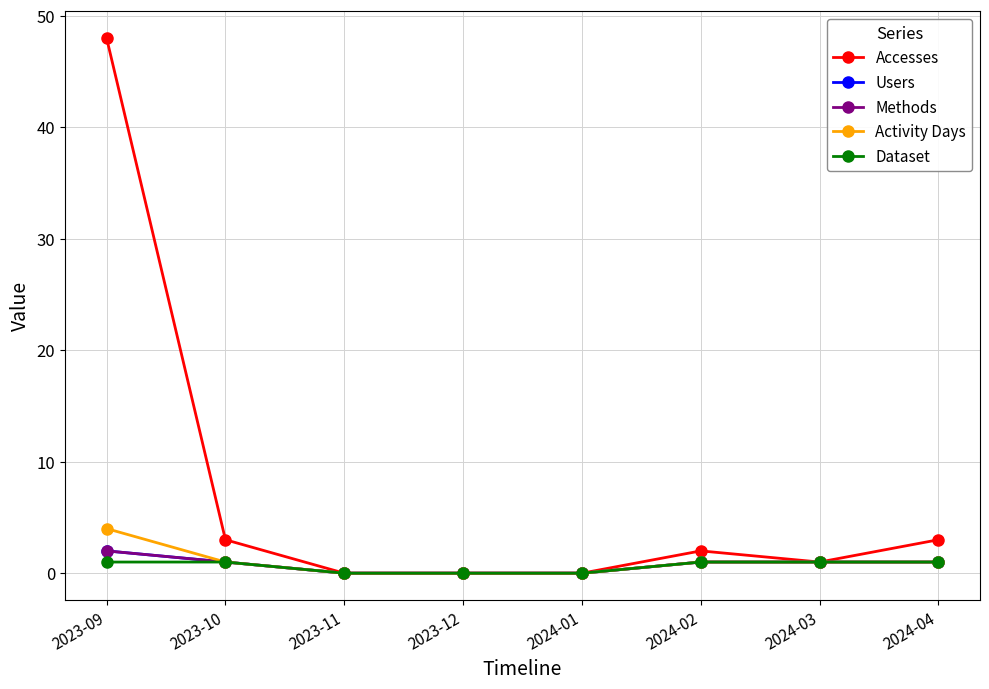

Does the chart display data point markers on the line(s)?

Yes